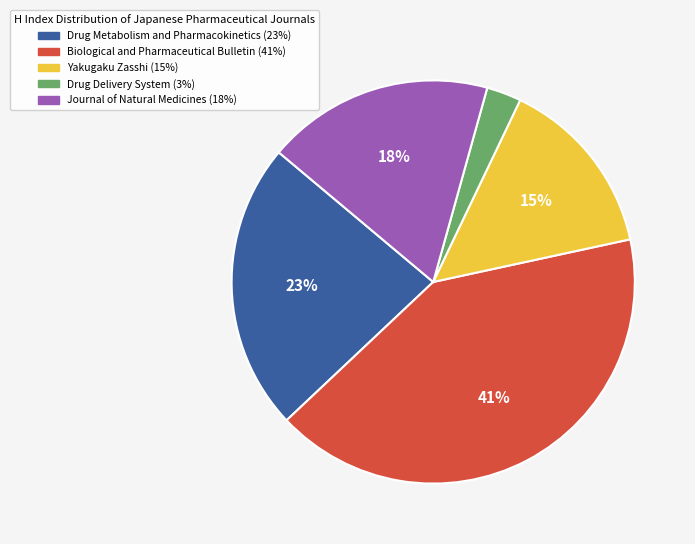

Count the number of slices in the pie.

5